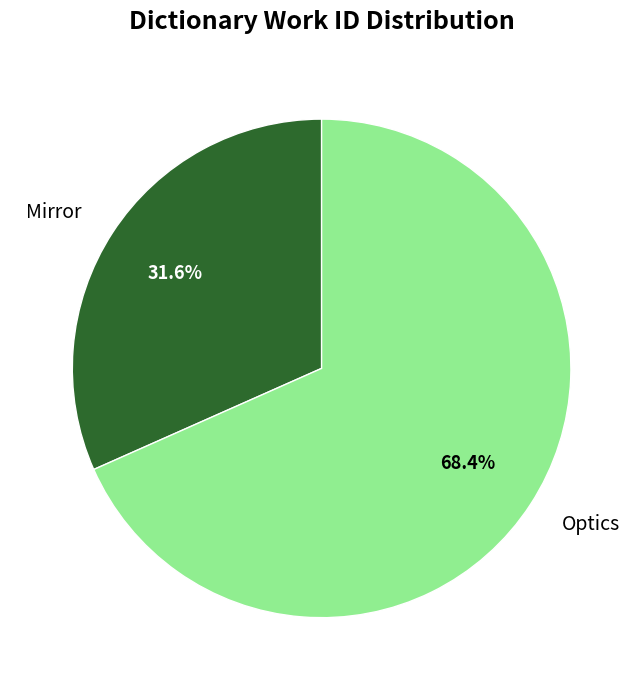

Combined, do Mirror and Optics account for over 50%?

Yes